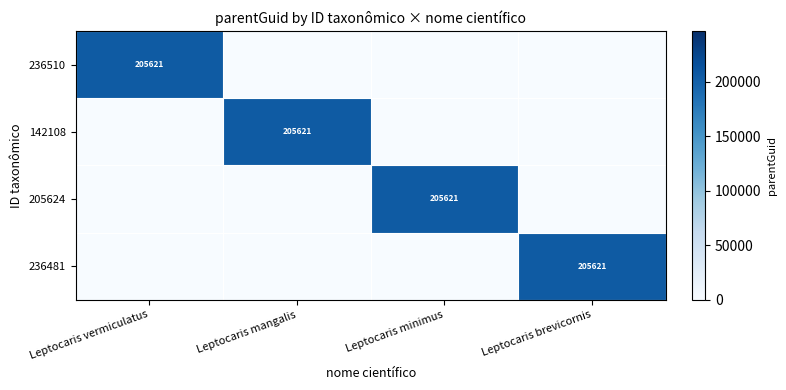

List the series in order of their peak value, lowest first.

236510, 142108, 205624, 236481